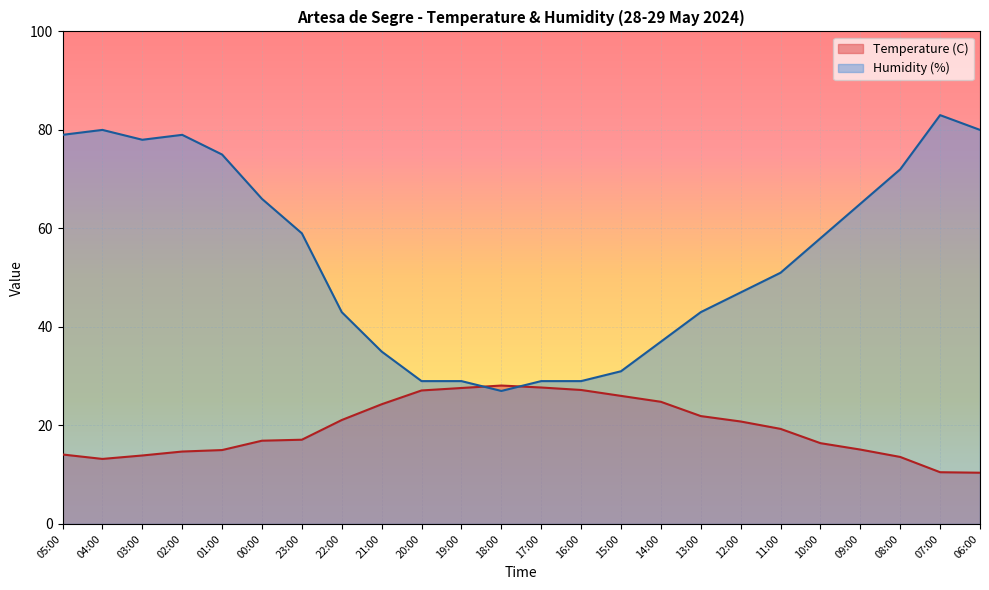

True or false: Temperature (C) has a value of 7.1 at 16:00.

False